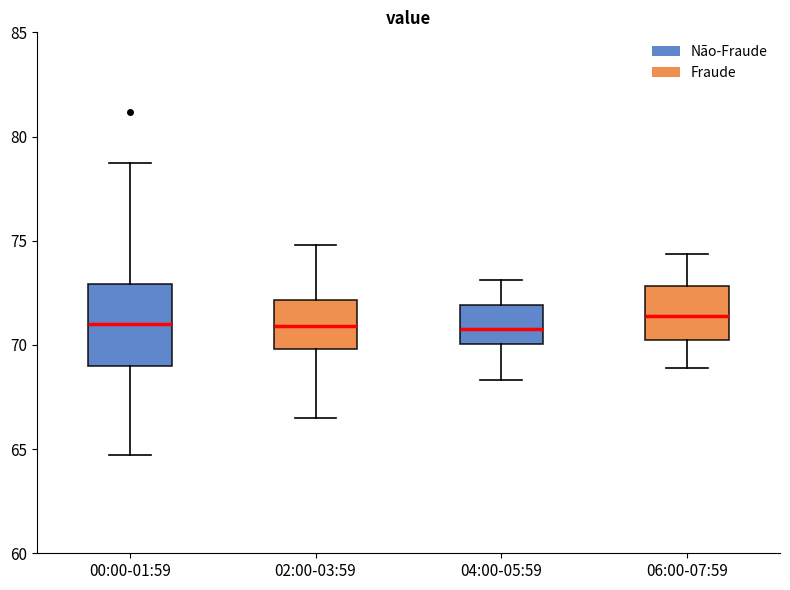

Reading left to right, transcribe this box plot: for each box, give where its median line is, the range the box spans, and where its two whiskers end, as read against the y-axis. The values are not printed on the chart, so give them approximately, as read against the axis.

00:00-01:59: median 71.0, box 69.0 to 73.0, whiskers 64.5 to 79.0
02:00-03:59: median 71.0, box 70.0 to 72.0, whiskers 66.5 to 75.0
04:00-05:59: median 71.0, box 70.0 to 72.0, whiskers 68.5 to 73.0
06:00-07:59: median 71.5, box 70.0 to 73.0, whiskers 69.0 to 74.5